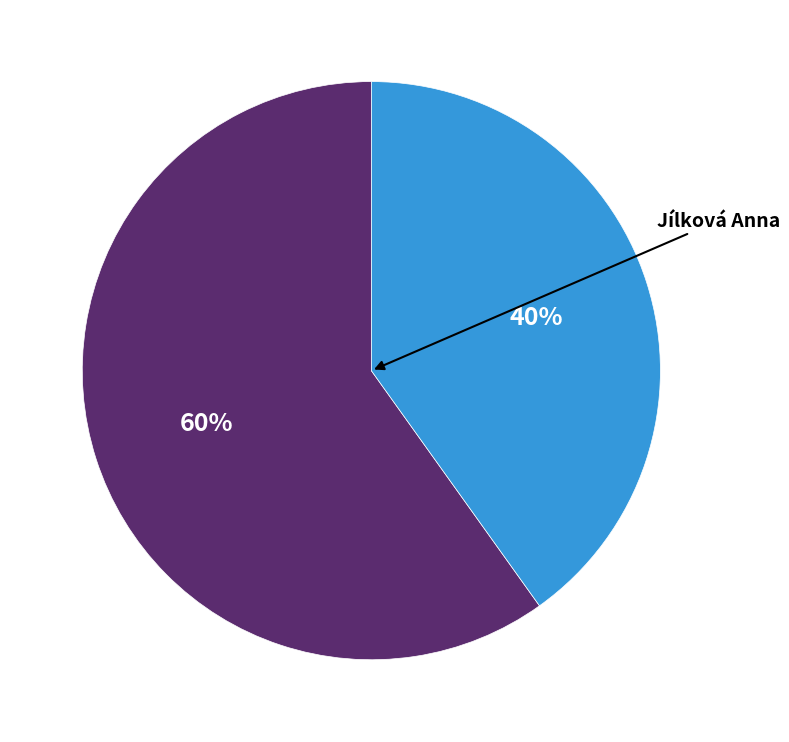

To the nearest percent, what is the difference between the largest and smallest slice percentages?

20%